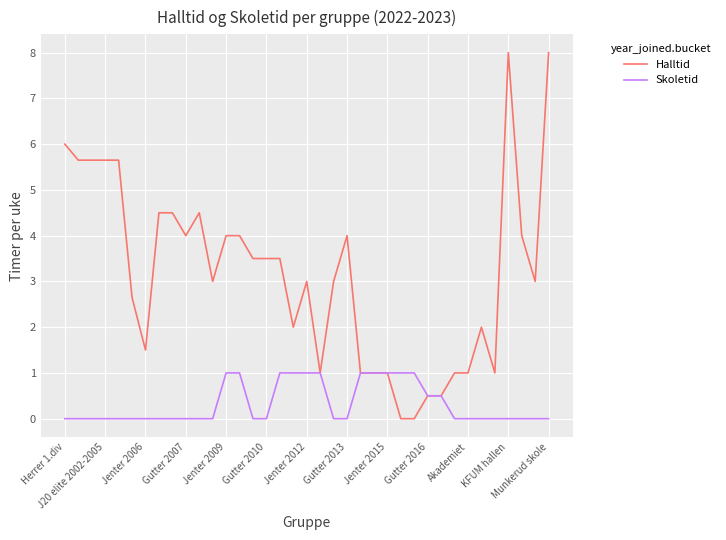

Rank the series by their maximum value, from highest to lowest.

Halltid, Skoletid